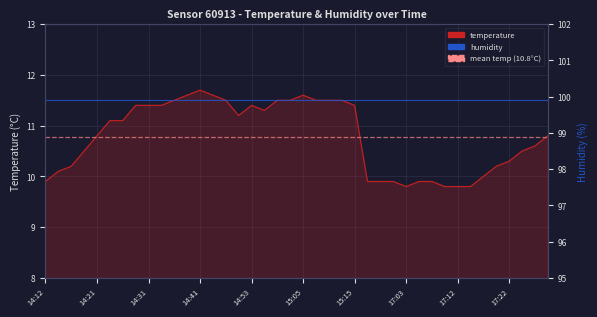

True or false: the data has more than 0 interior local peaks.

True